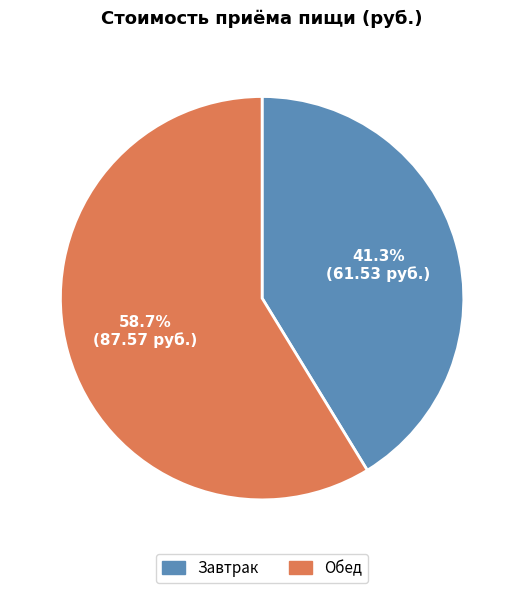

To the nearest percent, what percentage of the pie is Обед?

59%